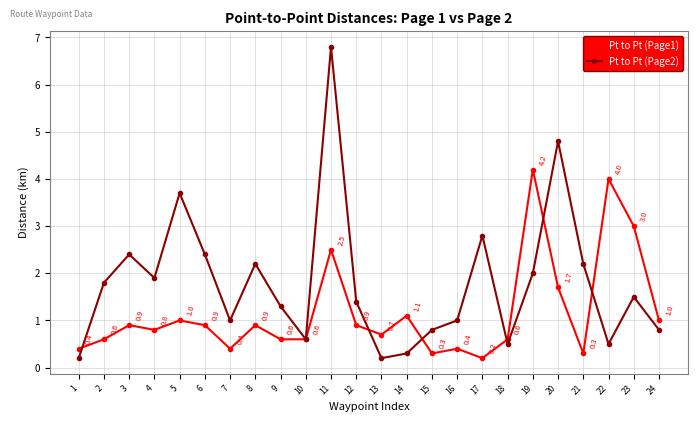

What is the difference between the Pt to Pt (Page1) values at 4 and 7?

0.4